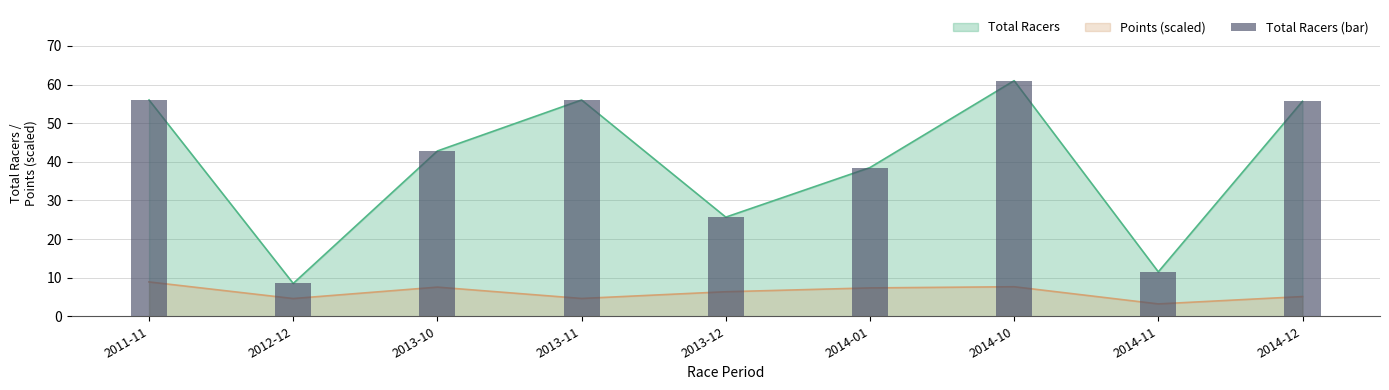

Rank the categories by value from lowest to highest.

2012-12, 2014-11, 2013-12, 2014-01, 2013-10, 2014-12, 2011-11, 2013-11, 2014-10